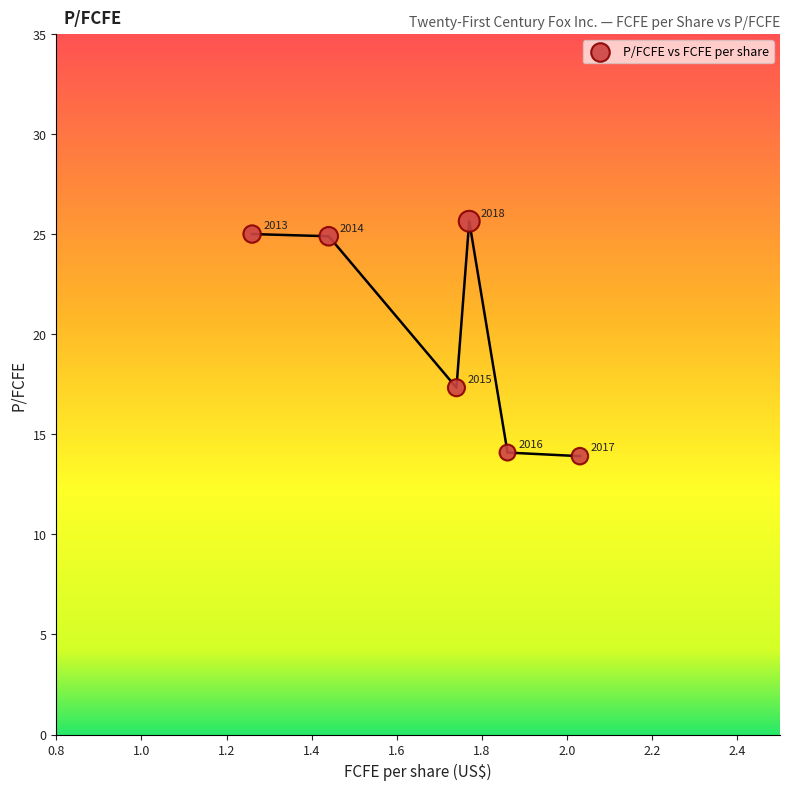

What Y value in the scatter plot is closest to 19?

17.3